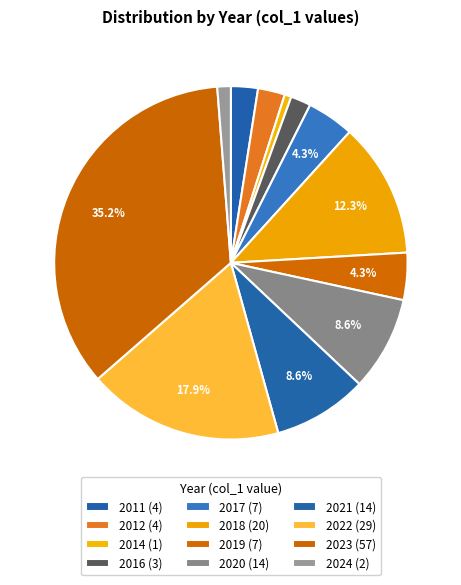

How many segments does this pie chart have?

12